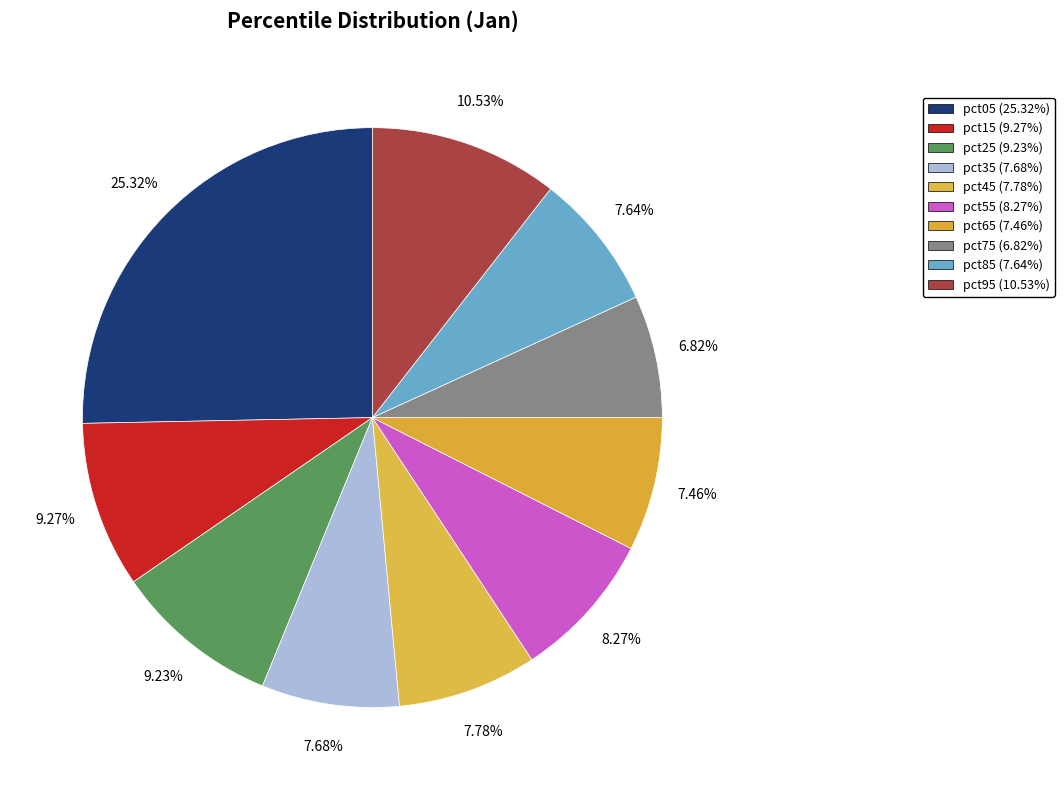

How many segments does this pie chart have?

10